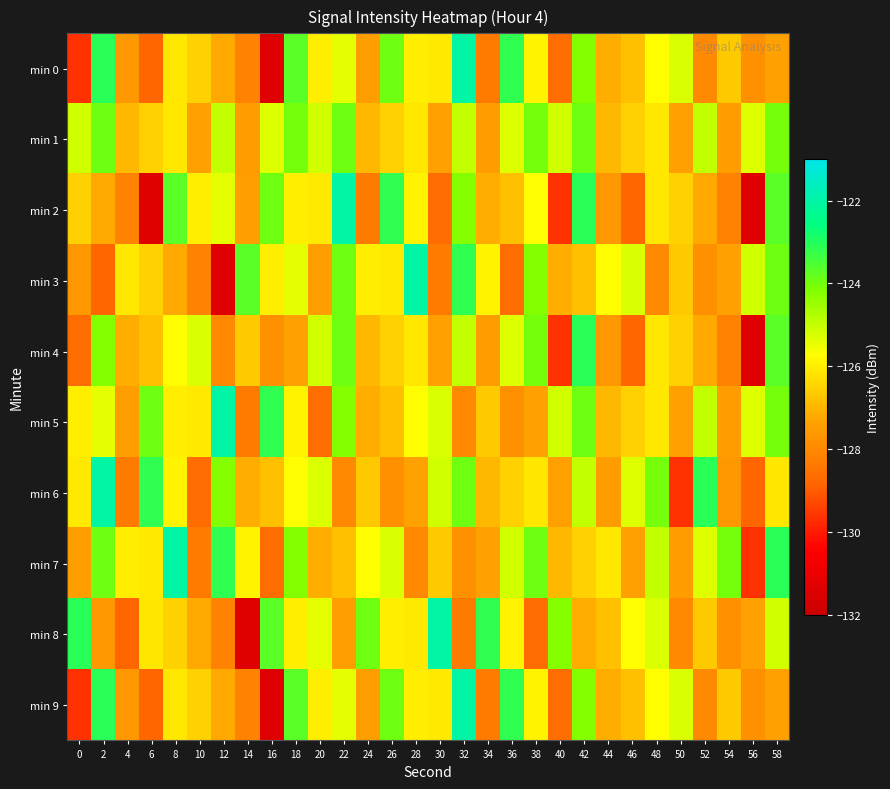

Rank the series at 38 from highest to lowest value.

min 7, min 1, min 4, min 3, min 2, min 0, min 9, min 6, min 5, min 8